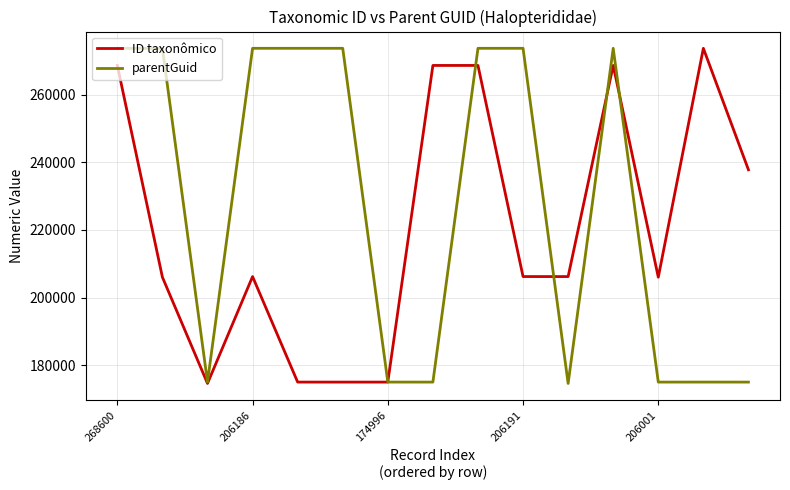

True or false: ID taxonômico has more than 2 interior local peaks.

True